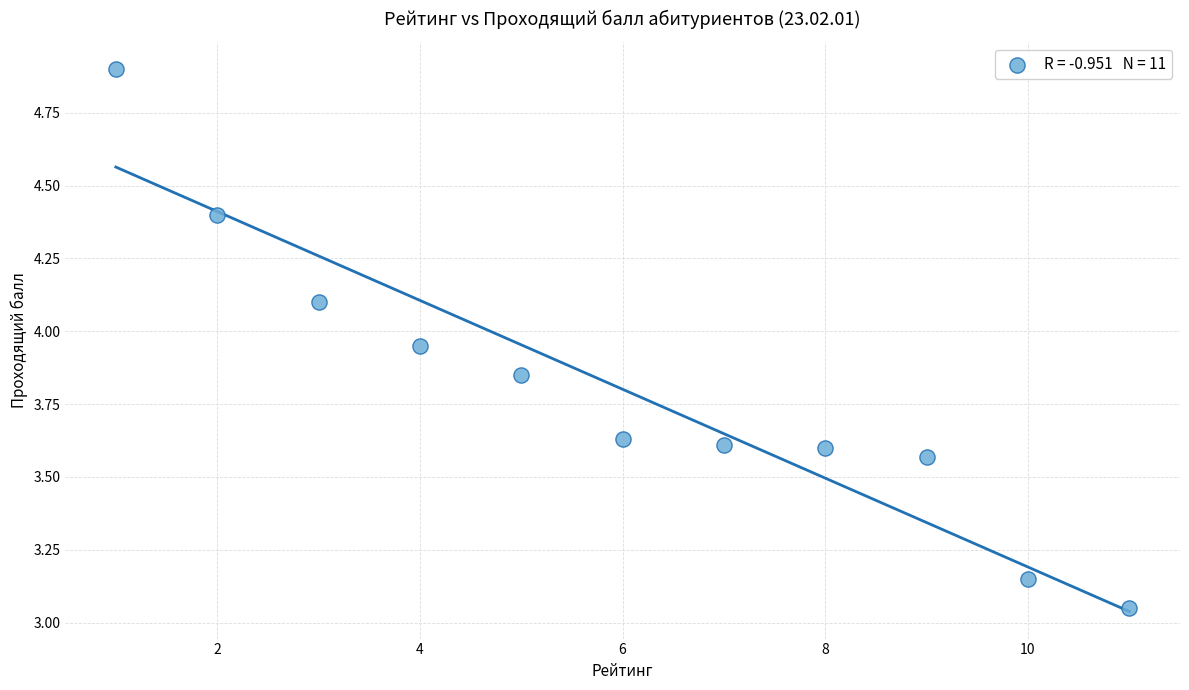

What is the average X value?

6.0